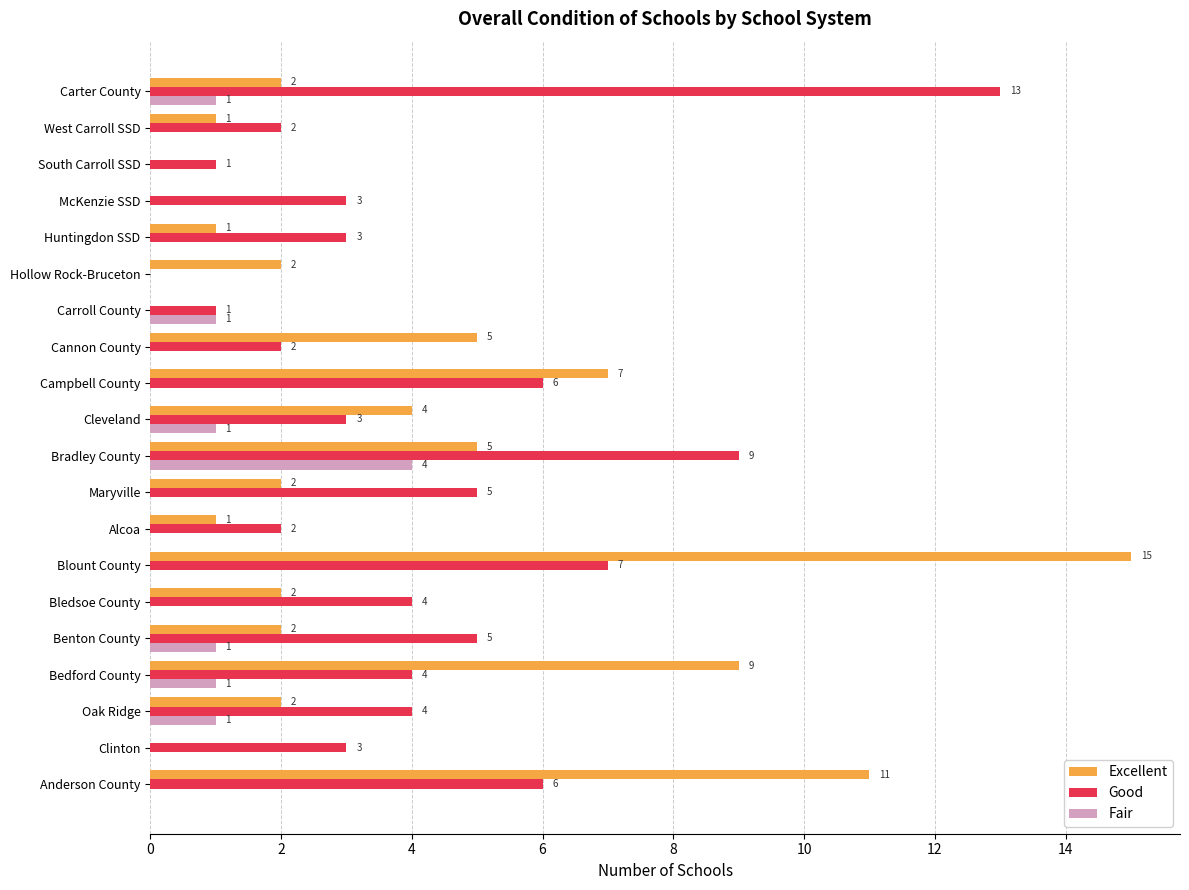

What is the total value across all series at Huntingdon SSD?

4